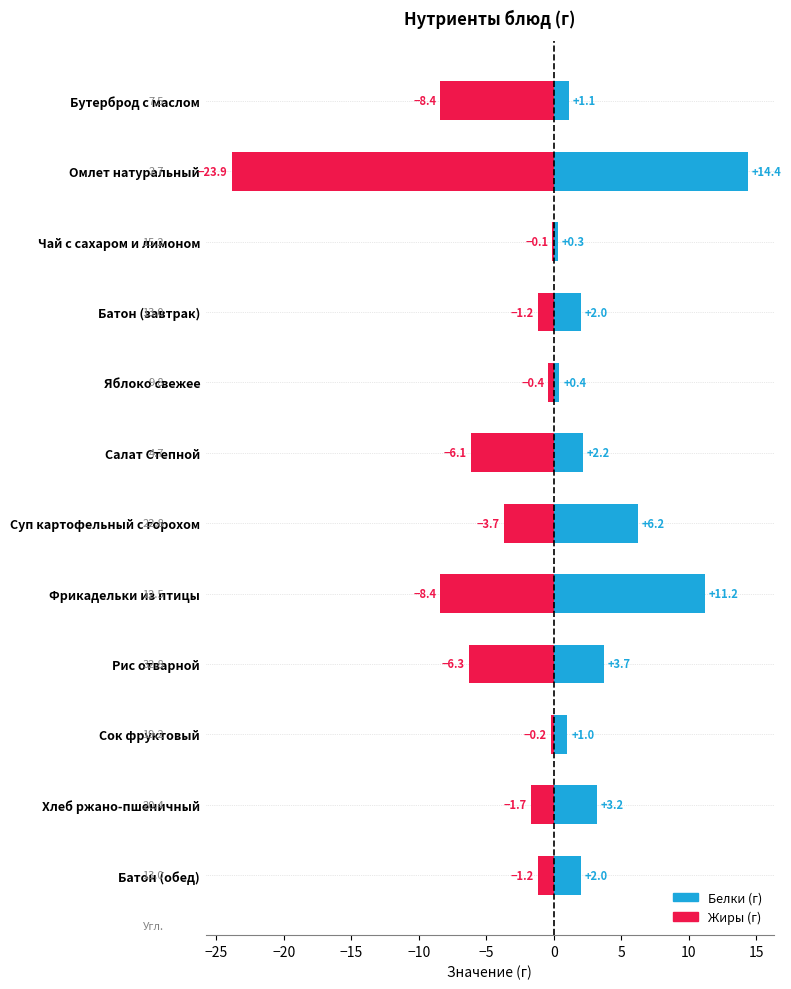

What position from the left is Хлеб ржано-пшеничный?

11